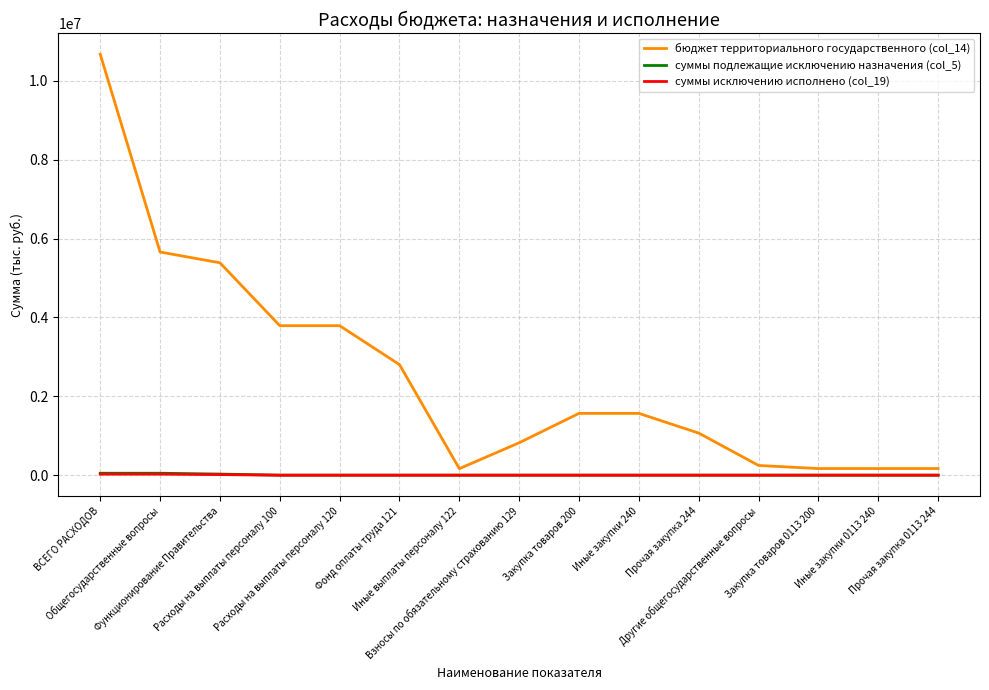

Which series has the widest spread of values?

бюджет территориального государственного (col_14)